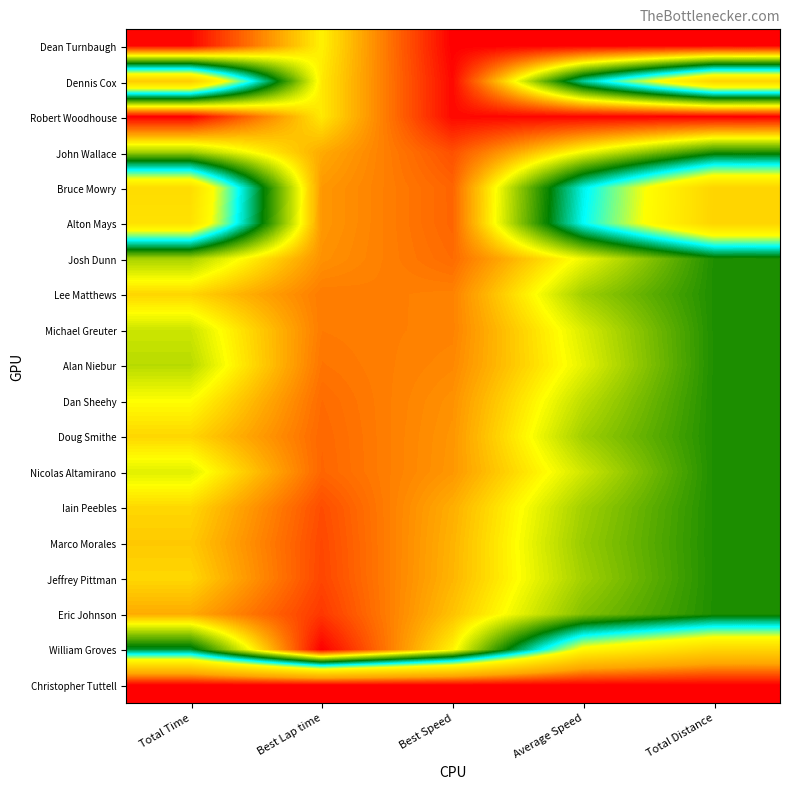

Reading left to right, transcribe all the data shown in this chart.

Dean Turnbaugh: Total Time=1.0	Best Lap time=0.8	Best Speed=1.0	Average Speed=1.0	Total Distance=1.0
Dennis Cox: Total Time=0.3	Best Lap time=0.8	Best Speed=1.0	Average Speed=0.6	Total Distance=0.3
Robert Woodhouse: Total Time=1.0	Best Lap time=0.8	Best Speed=1.0	Average Speed=1.0	Total Distance=1.0
John Wallace: Total Time=0.7	Best Lap time=0.9	Best Speed=0.9	Average Speed=0.8	Total Distance=0.7
Bruce Mowry: Total Time=0.4	Best Lap time=0.9	Best Speed=0.9	Average Speed=0.6	Total Distance=0.3
Alton Mays: Total Time=0.4	Best Lap time=0.9	Best Speed=0.9	Average Speed=0.6	Total Distance=0.3
Josh Dunn: Total Time=0.7	Best Lap time=0.9	Best Speed=0.9	Average Speed=0.8	Total Distance=0.7
Lee Matthews: Total Time=0.8	Best Lap time=0.9	Best Speed=0.9	Average Speed=0.7	Total Distance=0.7
Michael Greuter: Total Time=0.8	Best Lap time=0.9	Best Speed=0.9	Average Speed=0.8	Total Distance=0.7
Alan Niebur: Total Time=0.8	Best Lap time=0.9	Best Speed=0.9	Average Speed=0.8	Total Distance=0.7
Dan Sheehy: Total Time=0.8	Best Lap time=0.9	Best Speed=0.9	Average Speed=0.8	Total Distance=0.7
Doug Smithe: Total Time=0.8	Best Lap time=0.9	Best Speed=0.9	Average Speed=0.7	Total Distance=0.7
Nicolas Altamirano: Total Time=0.8	Best Lap time=0.9	Best Speed=0.9	Average Speed=0.8	Total Distance=0.7
Iain Peebles: Total Time=0.8	Best Lap time=0.9	Best Speed=0.9	Average Speed=0.7	Total Distance=0.7
Marco Morales: Total Time=0.8	Best Lap time=0.9	Best Speed=0.9	Average Speed=0.7	Total Distance=0.7
Jeffrey Pittman: Total Time=0.8	Best Lap time=0.9	Best Speed=0.9	Average Speed=0.7	Total Distance=0.7
Eric Johnson: Total Time=0.9	Best Lap time=1.0	Best Speed=0.8	Average Speed=0.7	Total Distance=0.7
William Groves: Total Time=0.6	Best Lap time=1.0	Best Speed=0.8	Average Speed=0.4	Total Distance=0.3
Christopher Tuttell: Total Time=0.0	Best Lap time=0.0	Best Speed=0.0	Average Speed=0.0	Total Distance=0.0